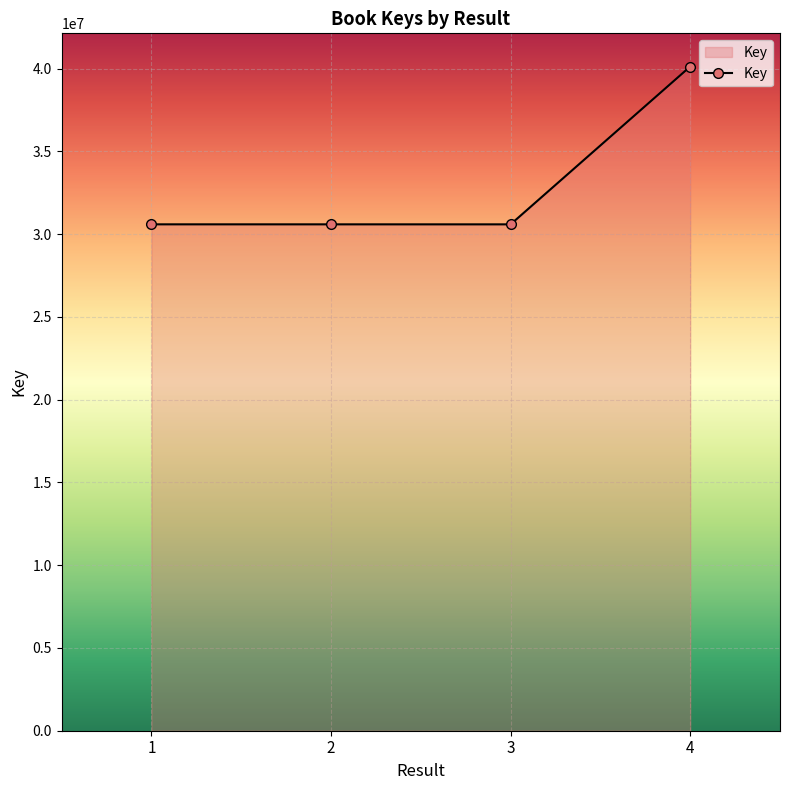

What is the value of the 2nd point from the left?

30594576